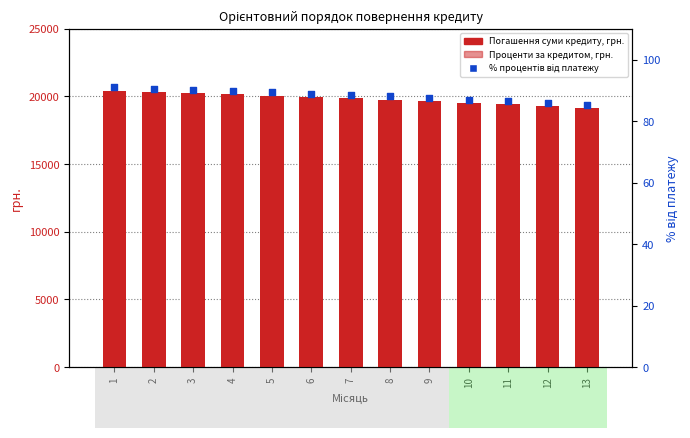

Which series contains the lowest Y value?

% процентів від платежу